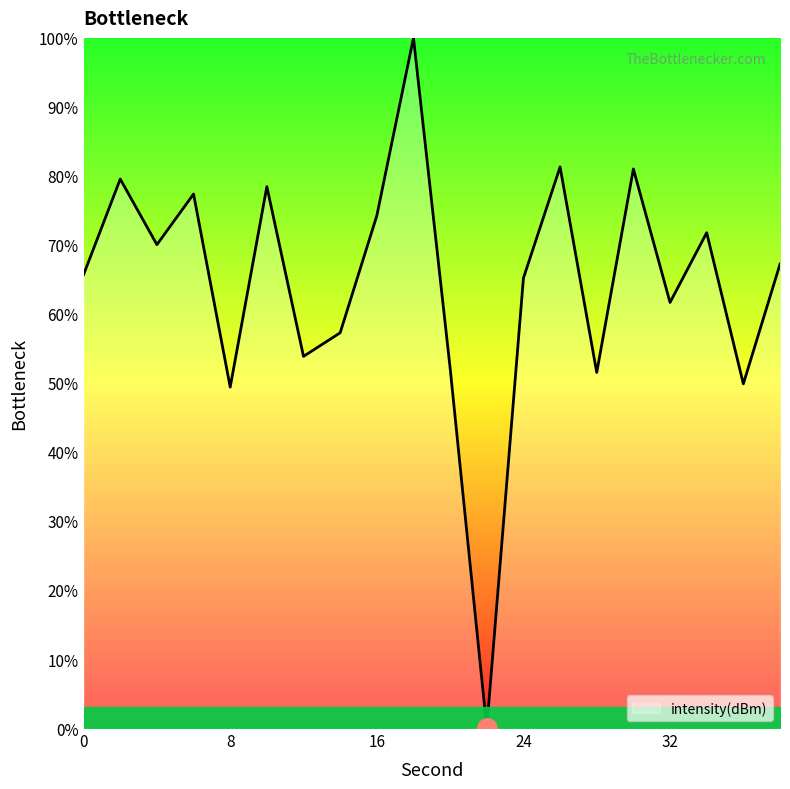

What is the difference between the maximum and minimum values?

100.0